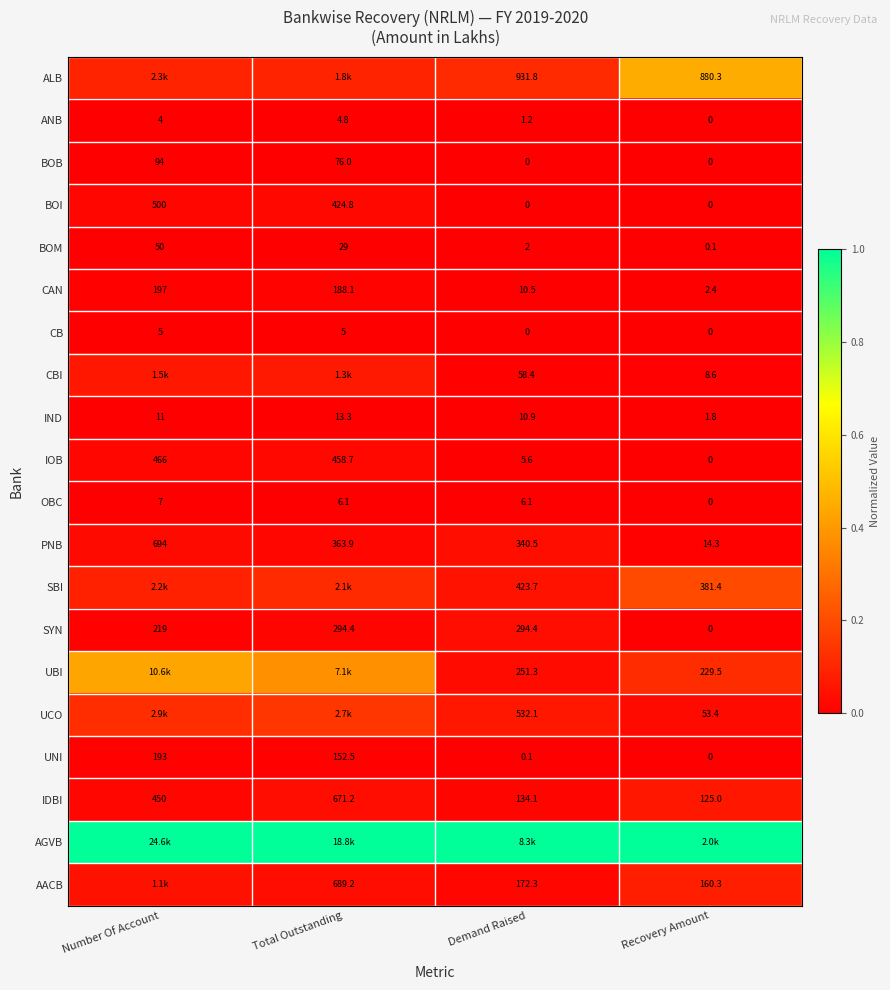

What is the difference between the highest and lowest values at Recovery Amount?

1.0